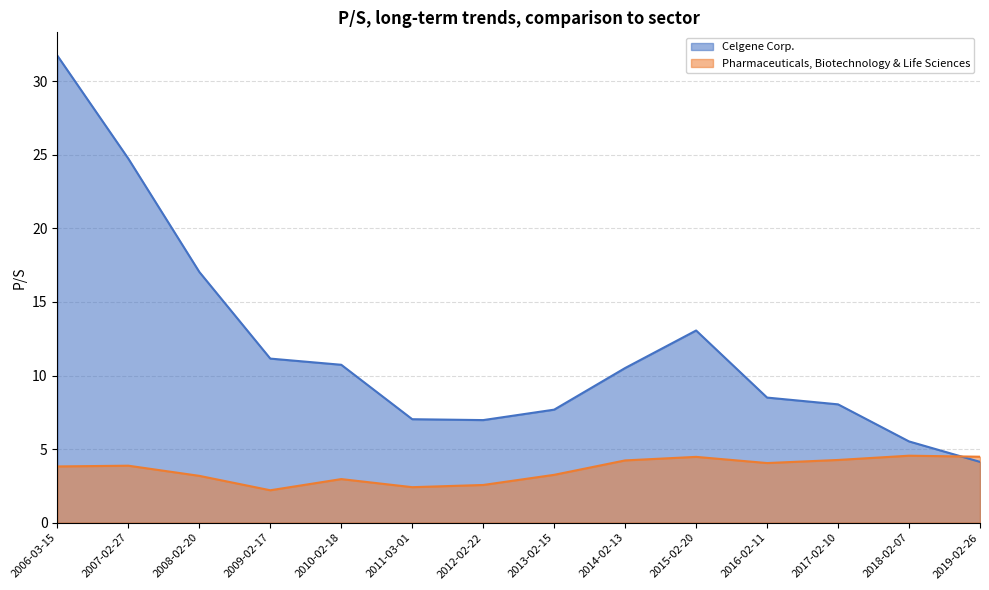

At 2013-02-15, list the series in order from largest to smallest.

Celgene Corp., Pharmaceuticals, Biotechnology & Life Sciences